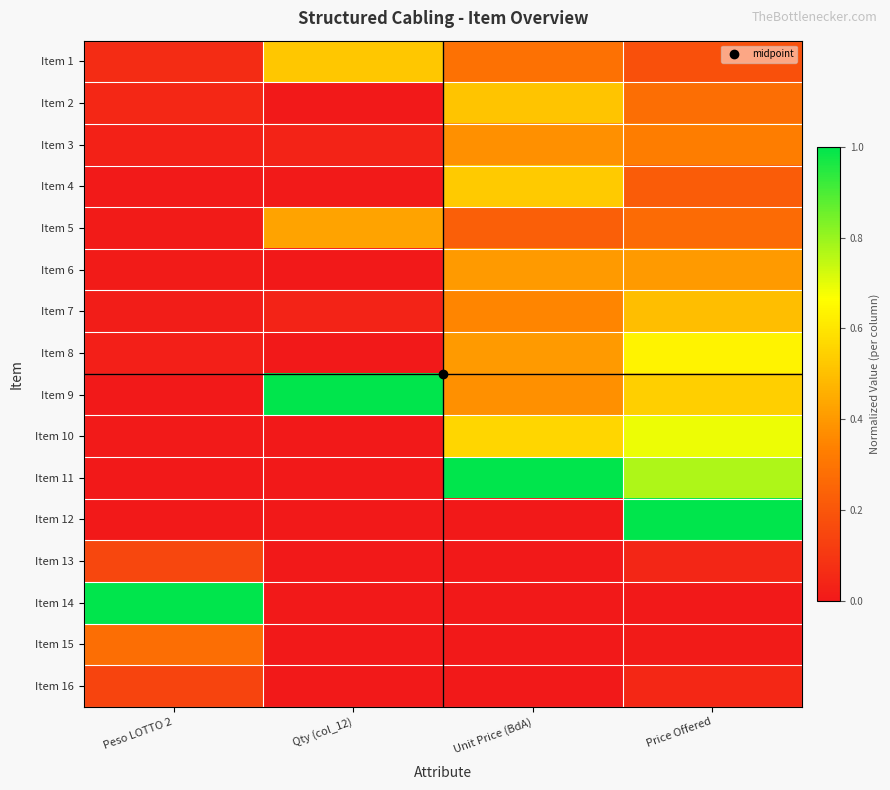

At Unit Price (BdA), list the series in order from smallest to largest.

Item 12, Item 13, Item 14, Item 15, Item 16, Item 5, Item 1, Item 7, Item 3, Item 9, Item 6, Item 8, Item 2, Item 4, Item 10, Item 11